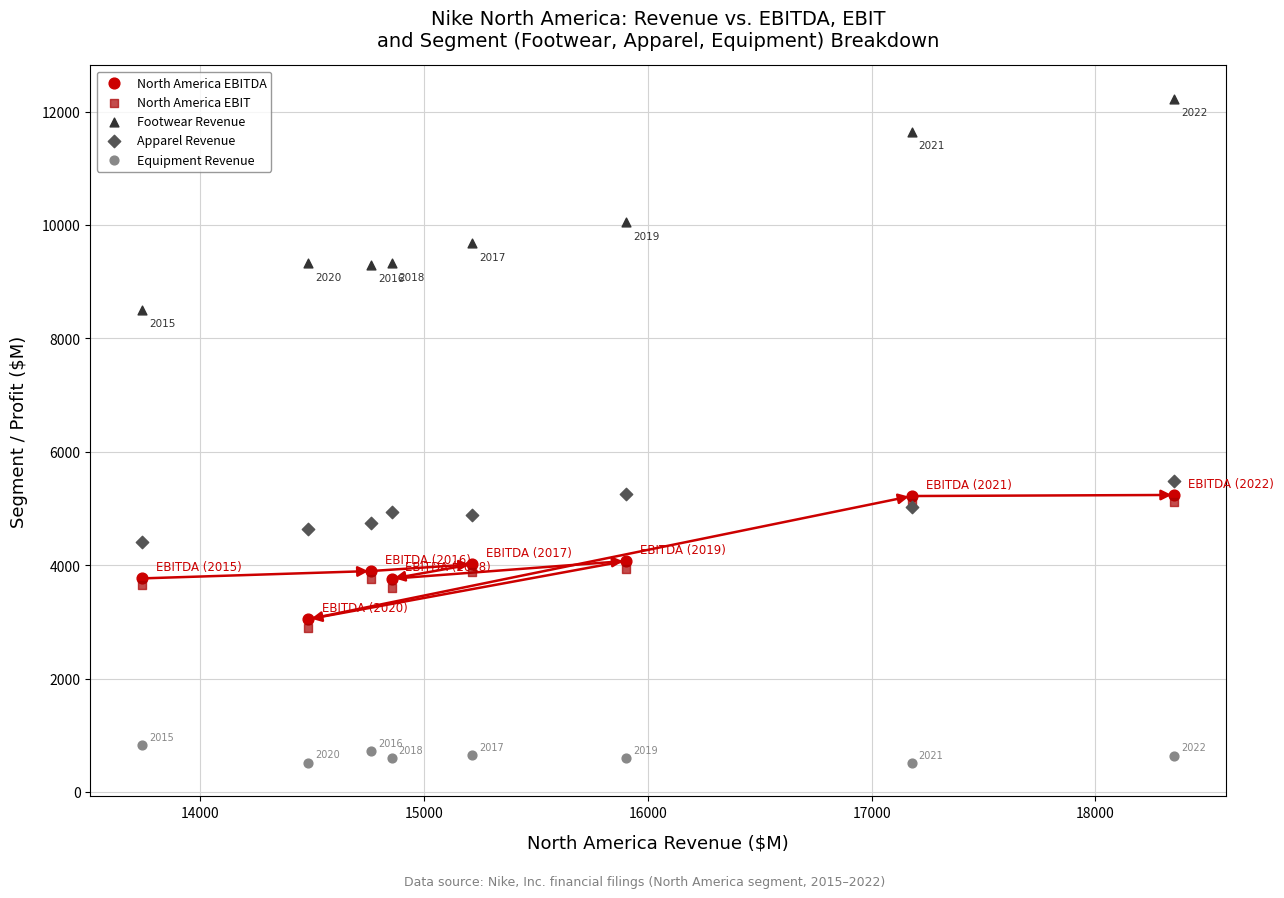

Across all series, what Y value is closest to 6367?

5492